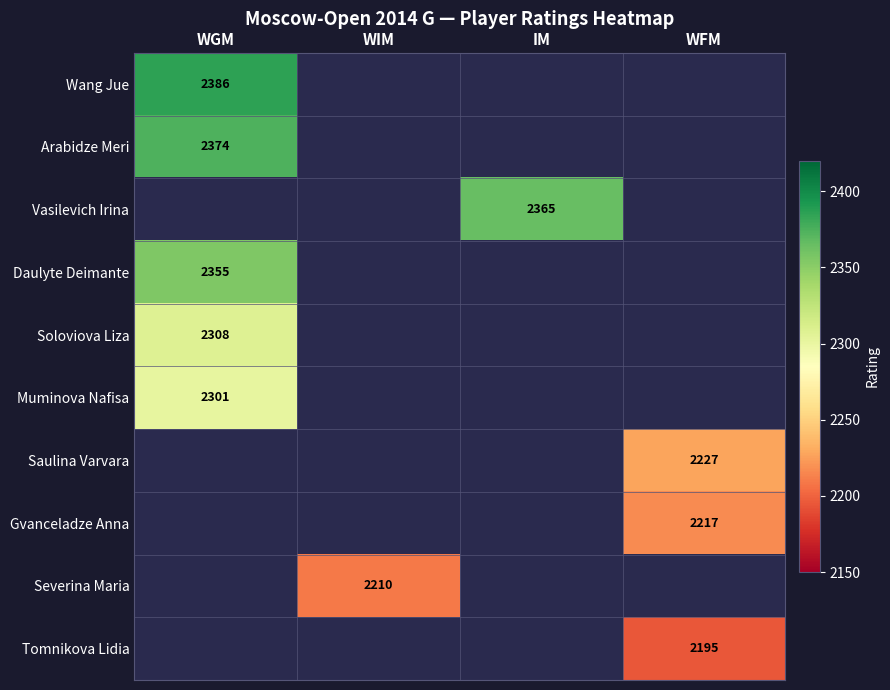

Which has a higher value, WFM or WIM?

WIM